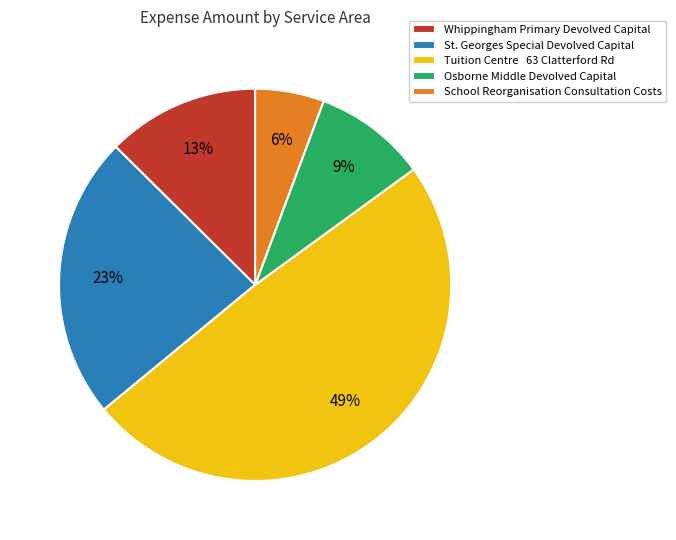

Which slice is the smallest?

School Reorganisation Consultation Costs